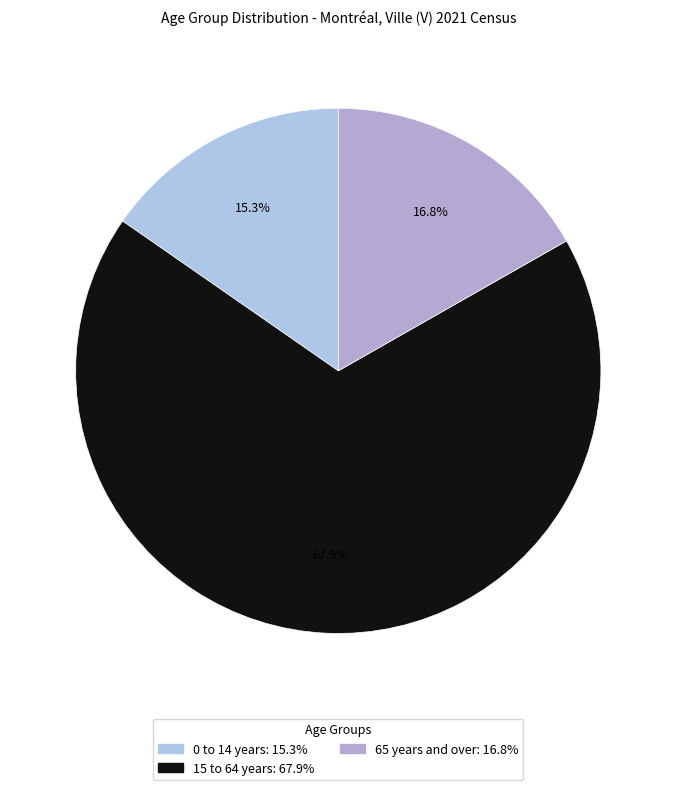

To the nearest percent, what is the combined percentage of 15 to 64 years and 0 to 14 years?

83%